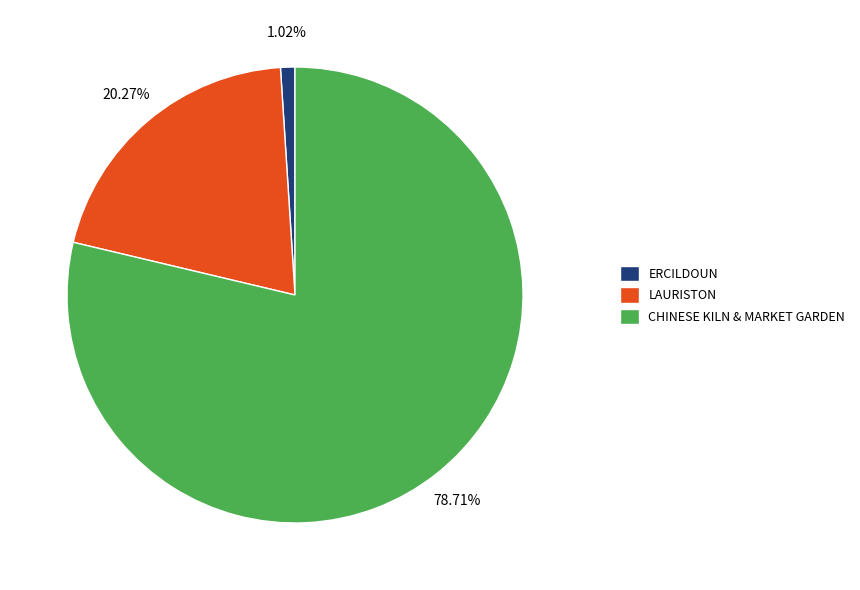

Does ERCILDOUN account for over 50% of the chart?

No